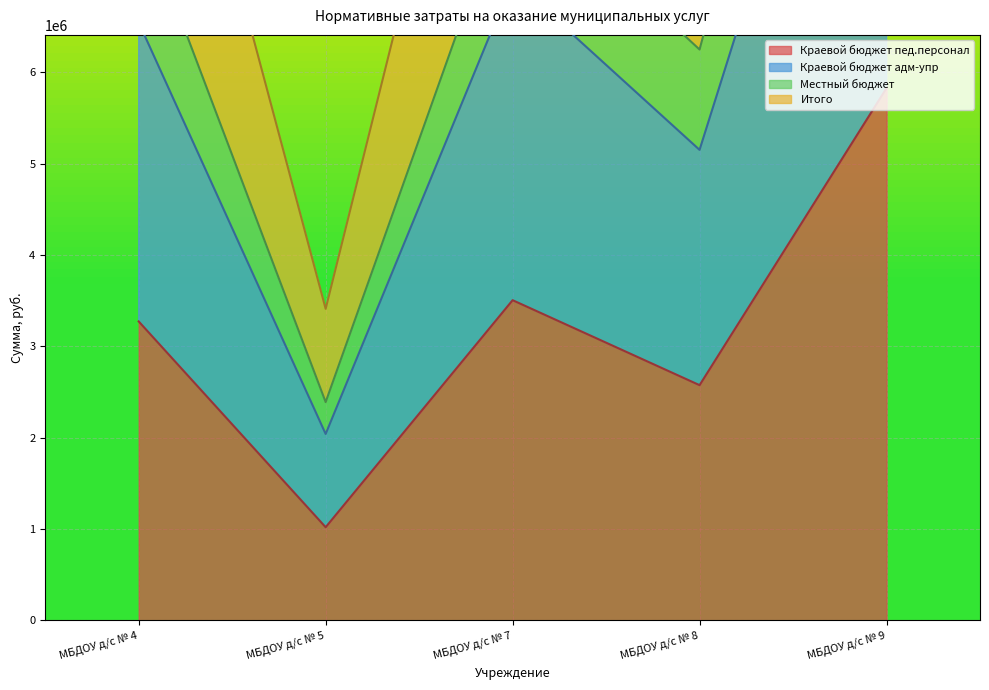

At which category is the sum across all series the highest?

МБДОУ д/с № 9